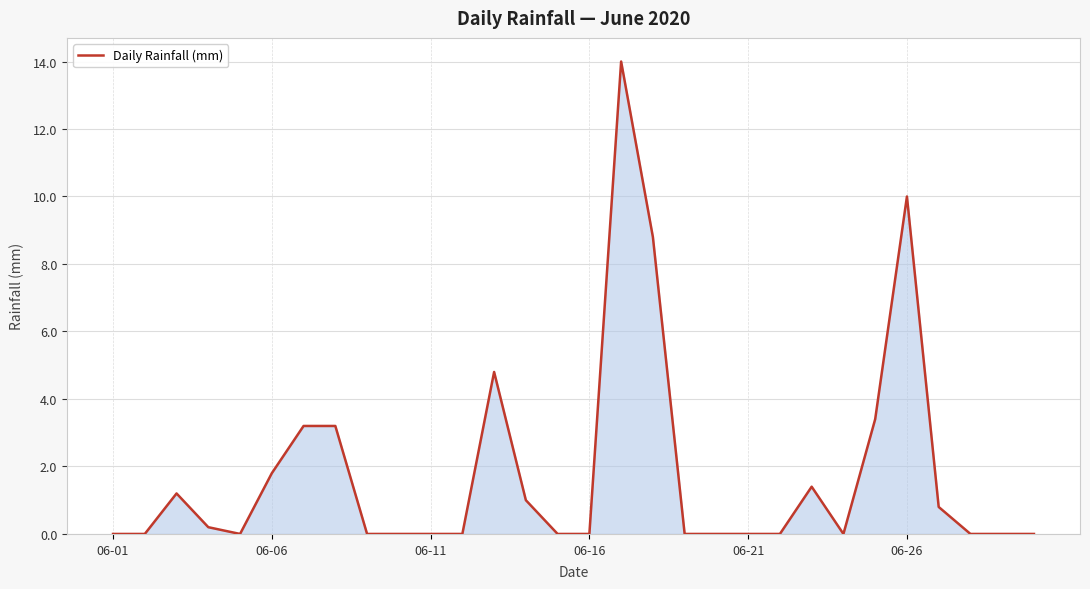

What is the difference between the maximum and minimum values?

14.0